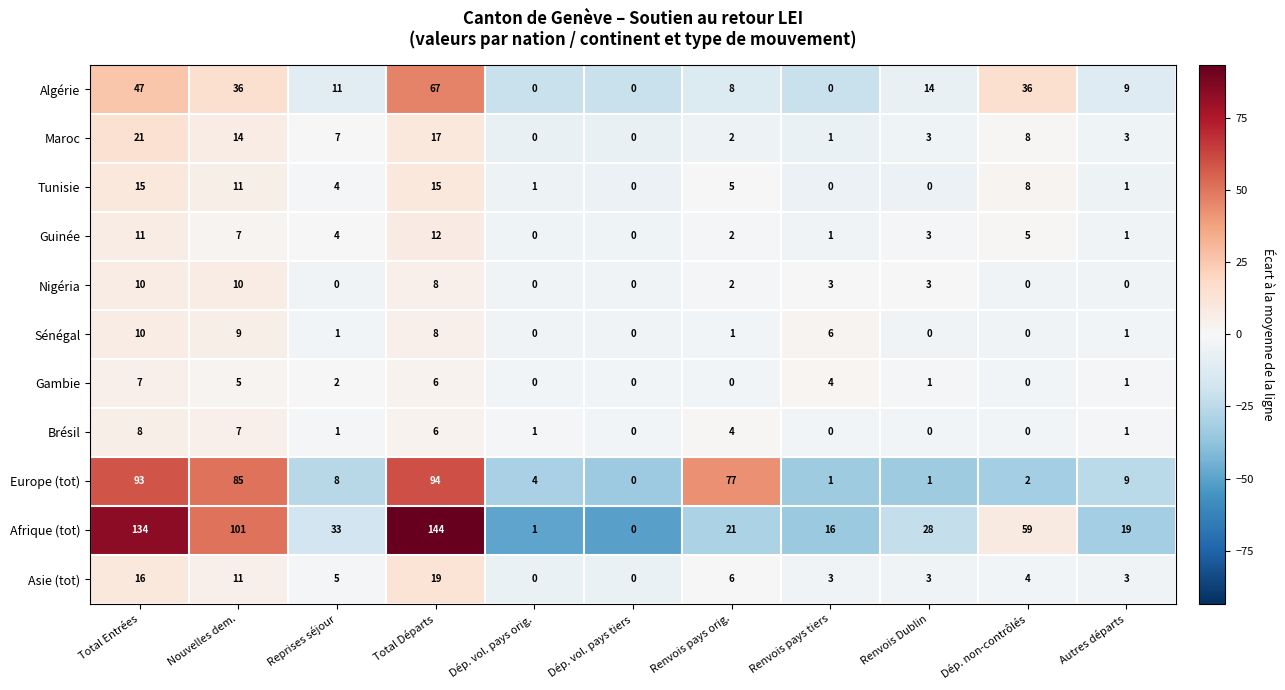

What is the smallest value displayed?

0